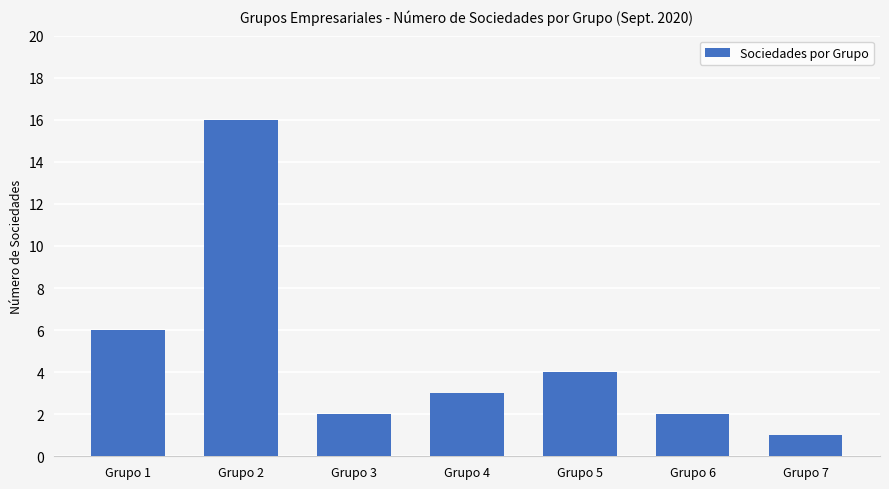

Reading left to right, extract all data points from this chart.

Grupo 1=6	Grupo 2=16	Grupo 3=2	Grupo 4=3	Grupo 5=4	Grupo 6=2	Grupo 7=1